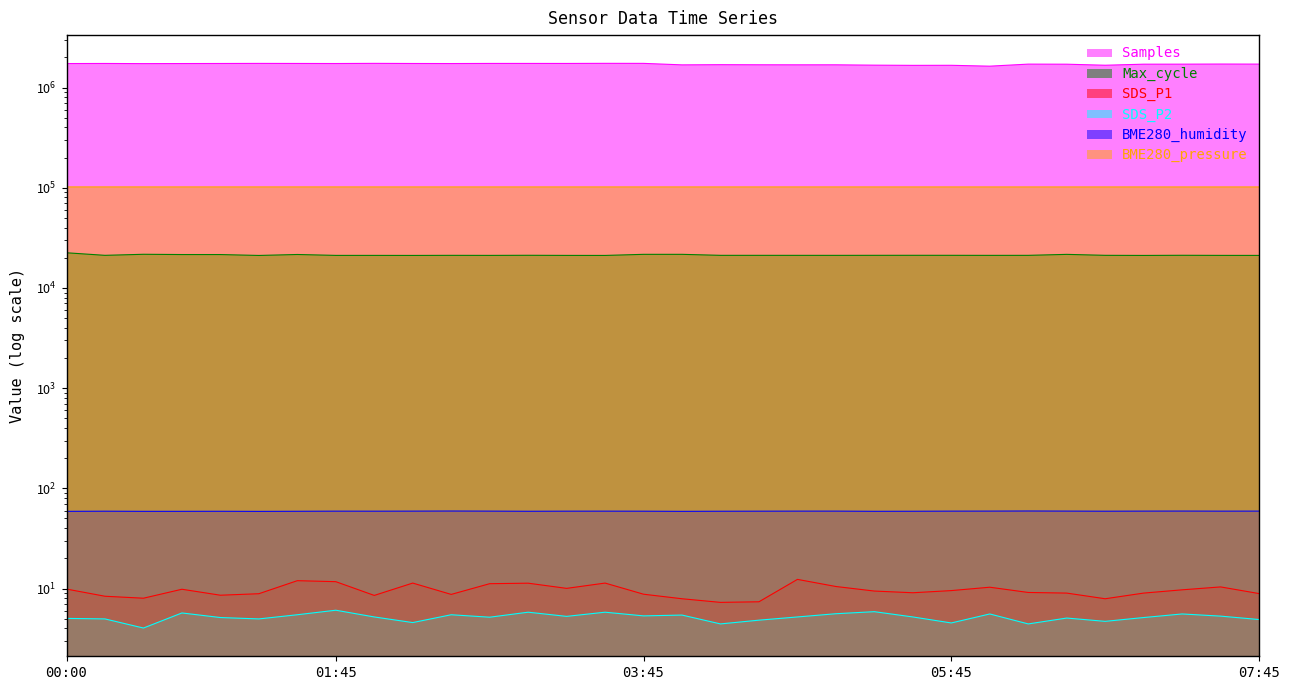

Rank the series by their maximum value, from highest to lowest.

Samples, BME280_pressure, Max_cycle, BME280_humidity, SDS_P1, SDS_P2